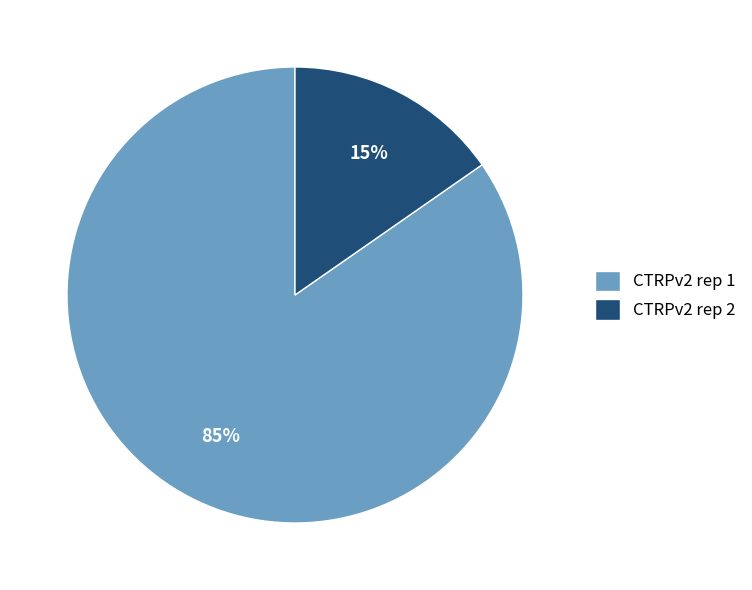

To the nearest percent, what portion does CTRPv2 rep 1 represent?

85%